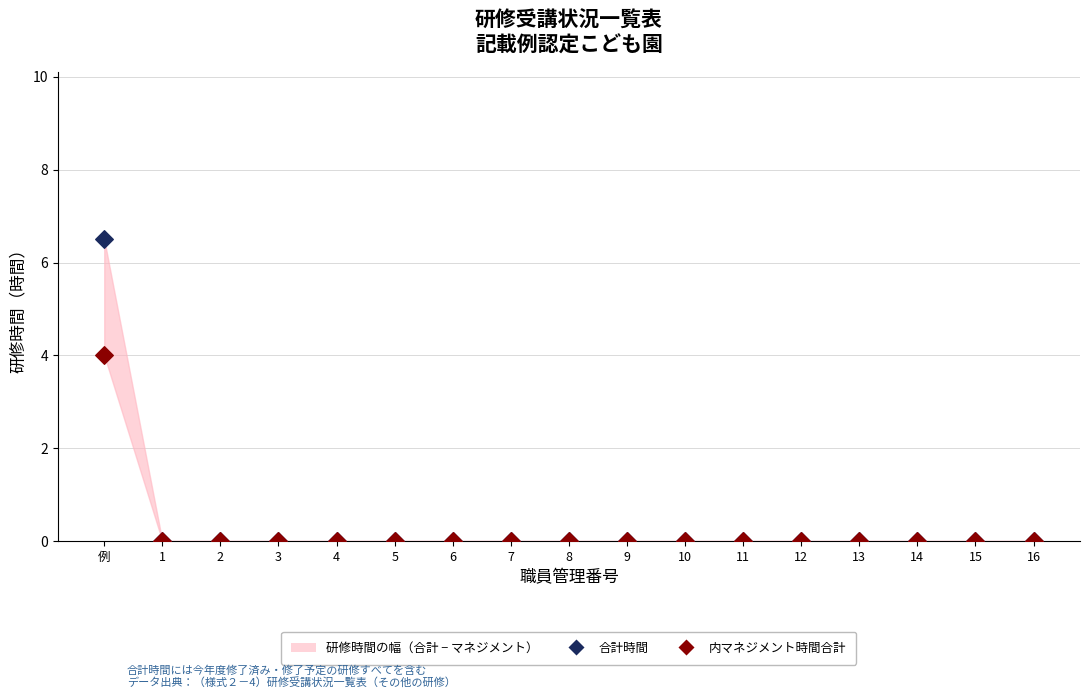

Which series has the largest Y range (max minus min)?

合計時間